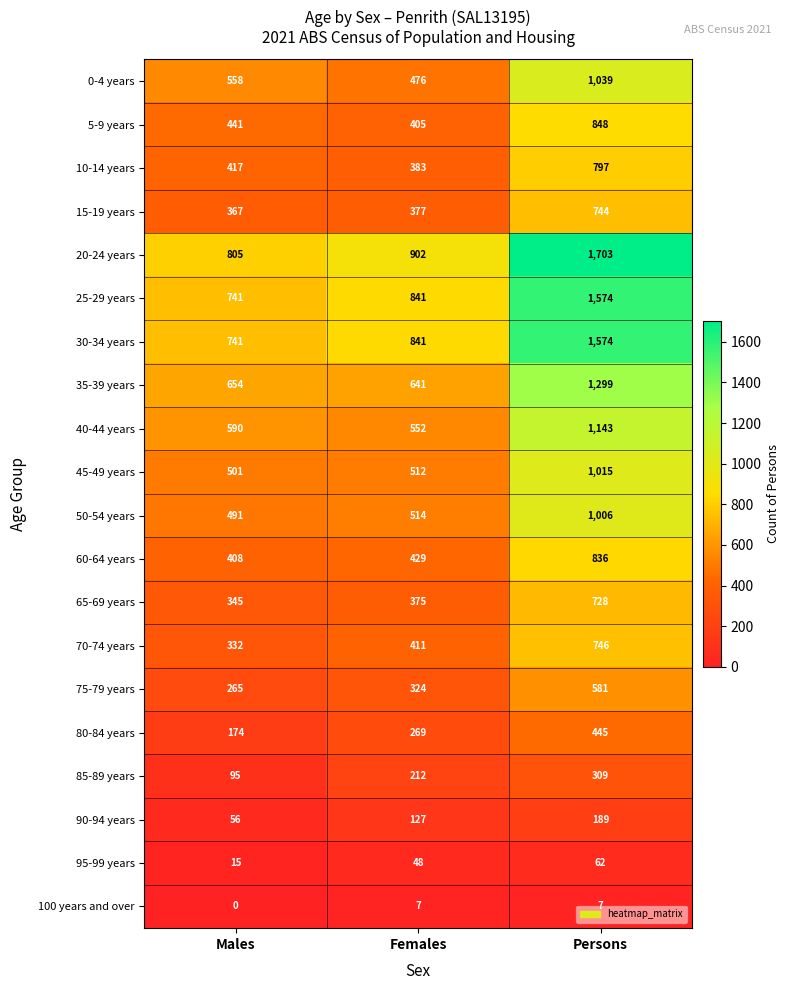

List the labels in order of 30-34 years value, largest first.

Persons, Females, Males